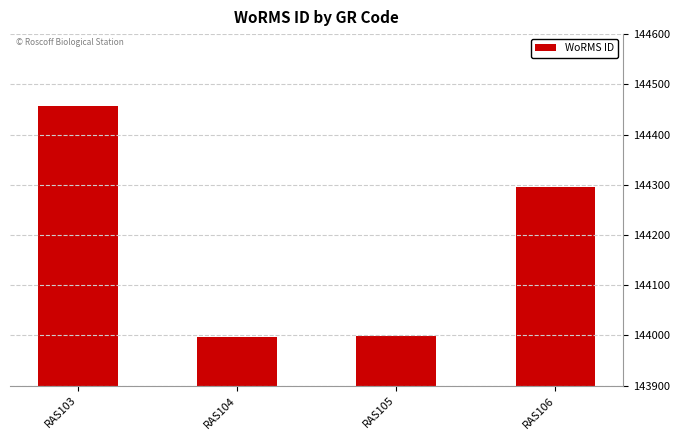

What is the difference between the values at RAS106 and RAS103?

161